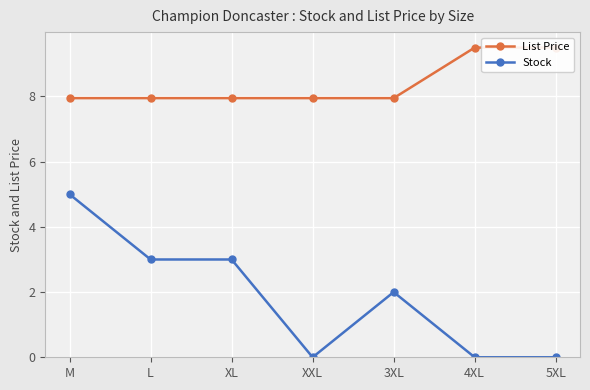

At which label does Stock first exceed 2?

M